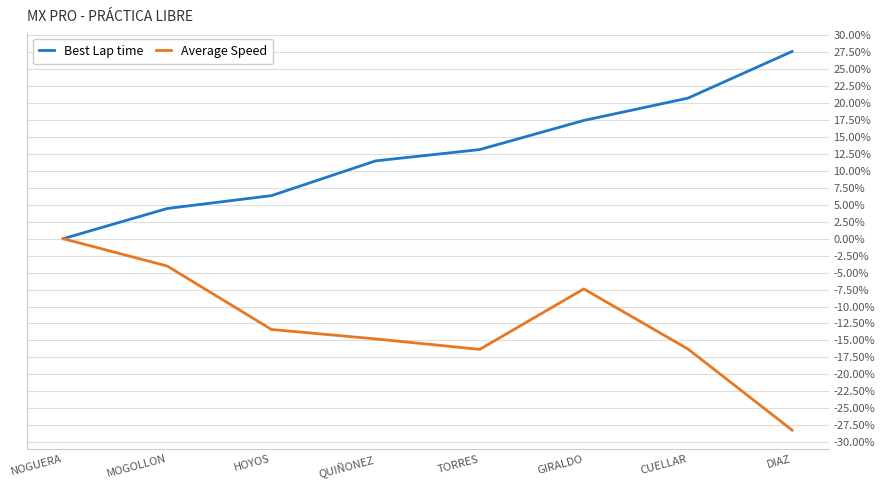

Between MOGOLLON and HOYOS, which series saw the biggest shift?

Average Speed